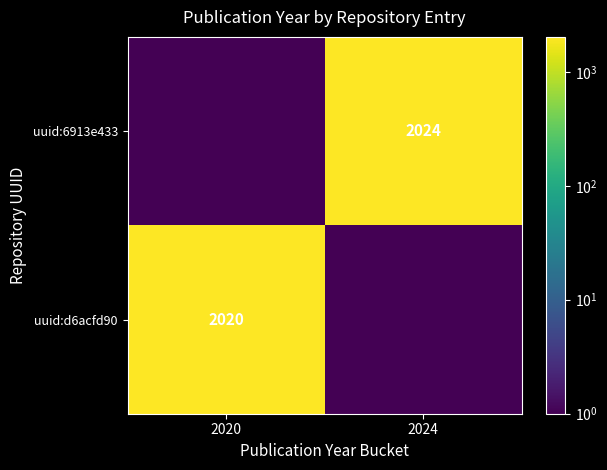

What is the difference between the uuid:6913e433 values at 2020 and 2024?

2024.0